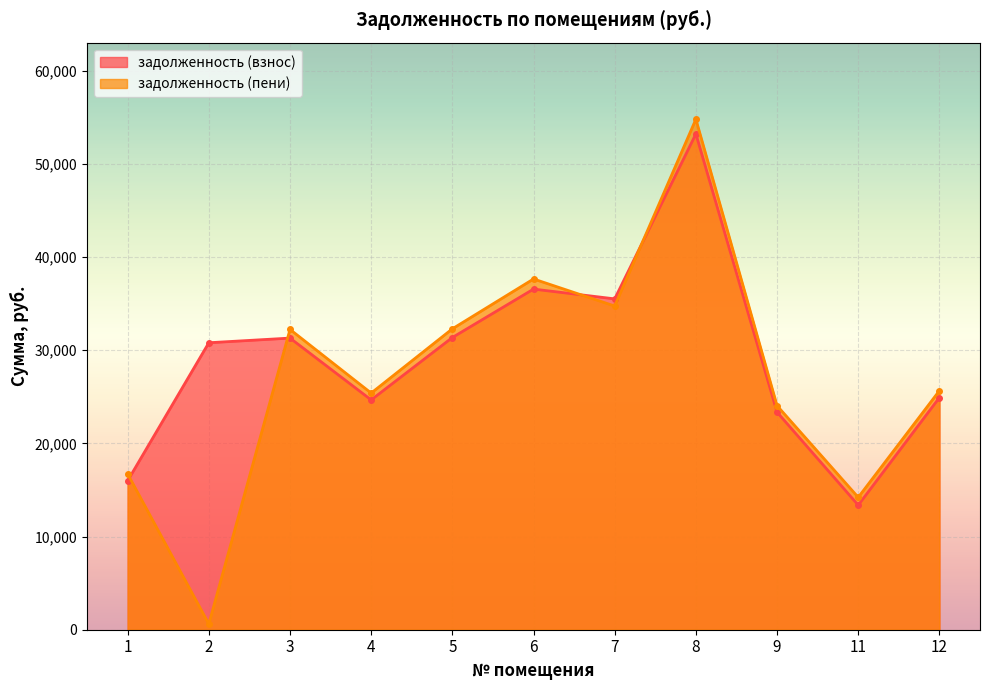

What is the sum of the задолженность (пени) values at 12 and 9?

49711.0